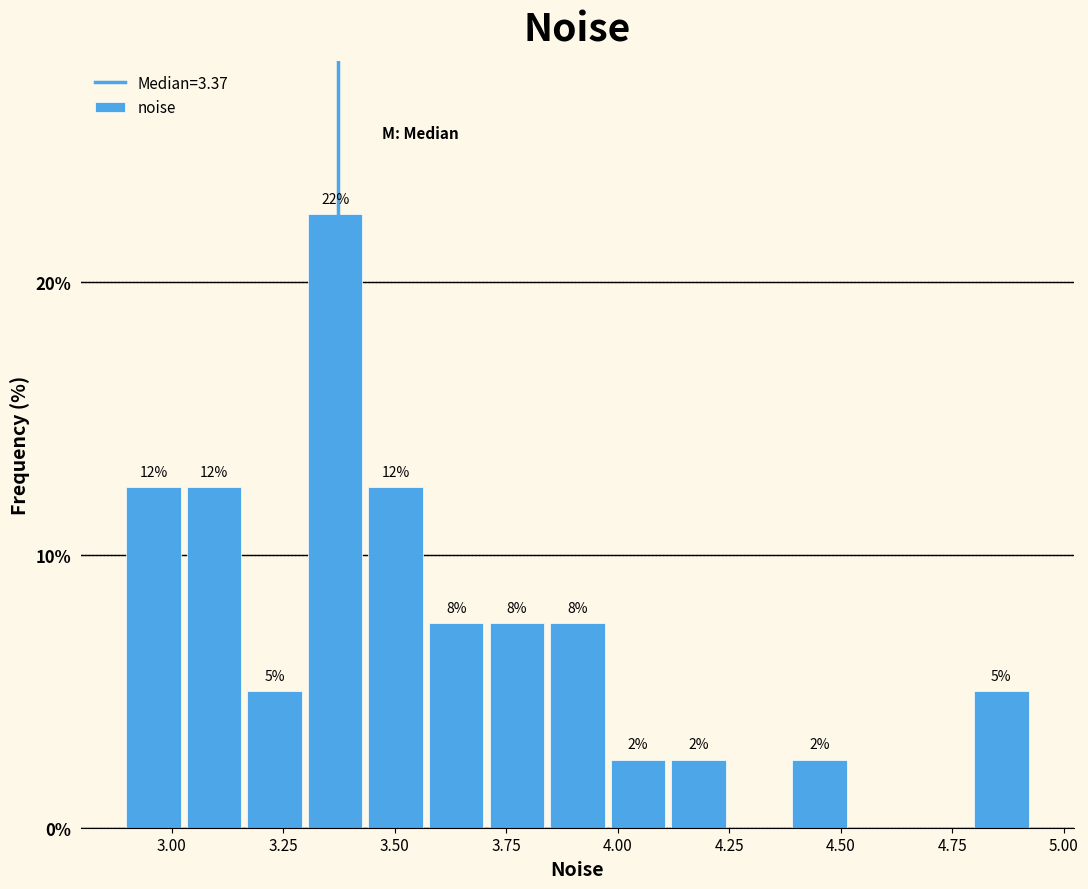

Around what value on the x-axis is the tallest bar? Give the approximate position of its centre, as read against the axis.

3.35